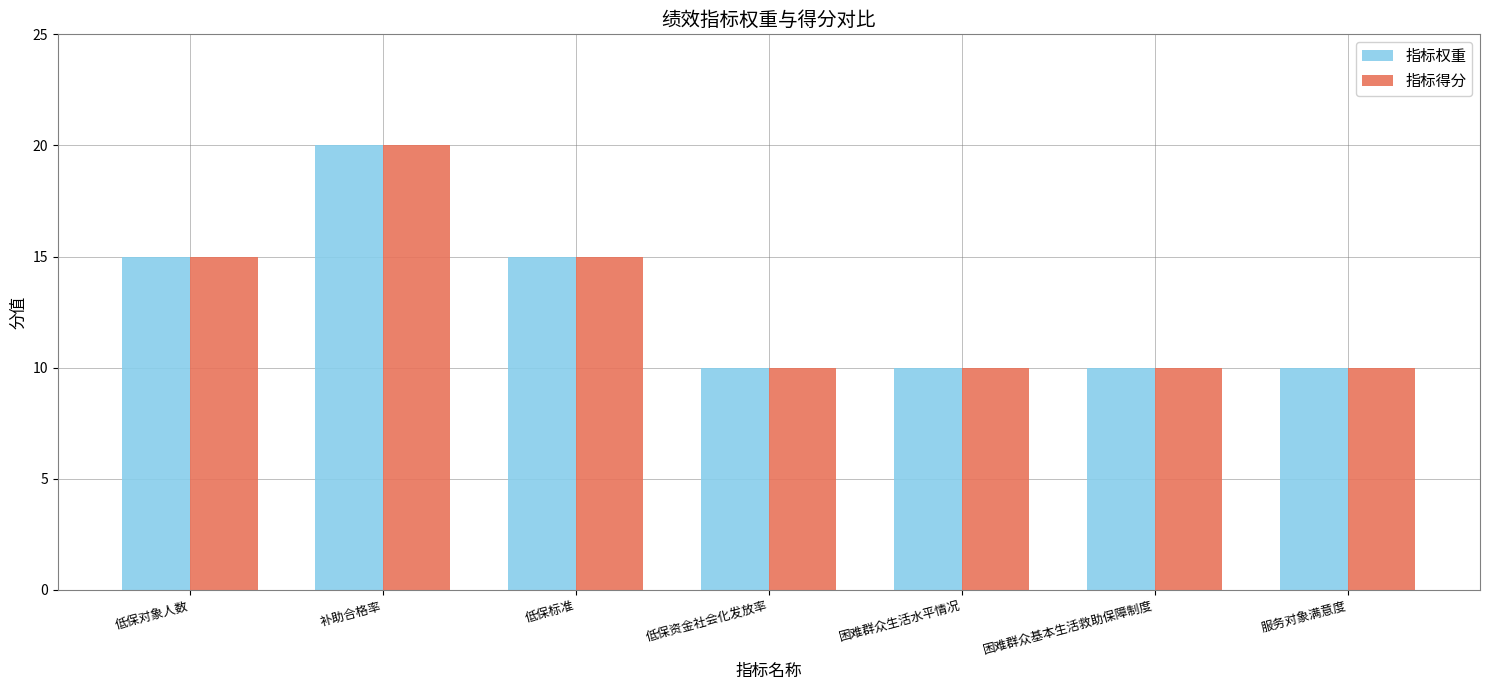

Is it true that 指标得分 equals 10 at 困难群众生活水平情况?

True